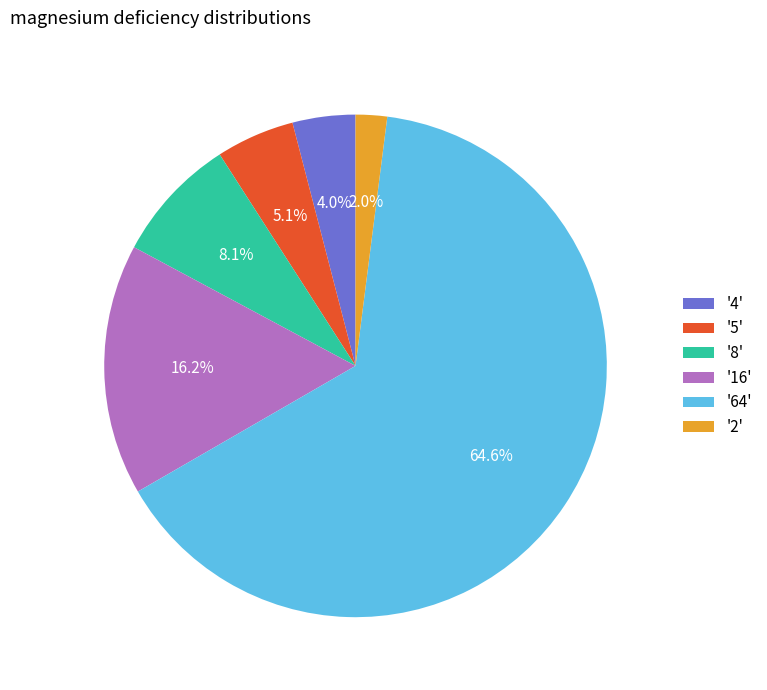

What percentage do '8' and '4' together represent?

12.1%